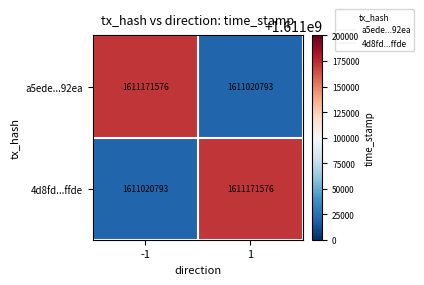

What is the difference between the maximum and minimum values in the a5ede...92ea series?

150783